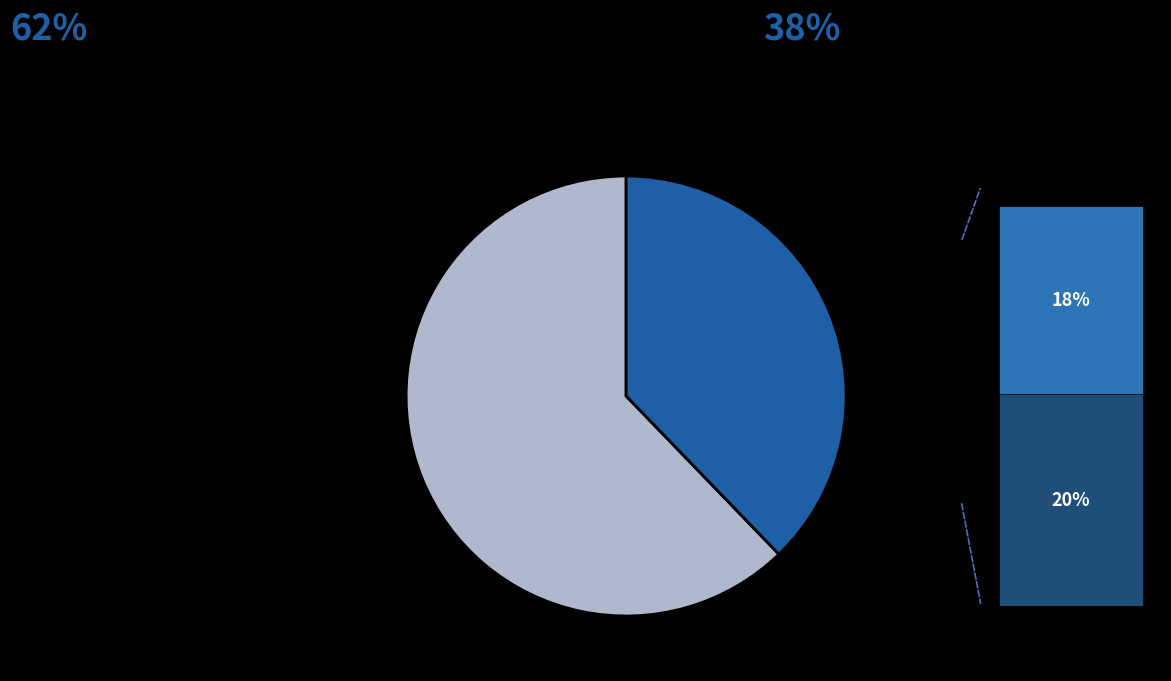

True or false: Microsoft Excel accounts for 4% of the total.

False